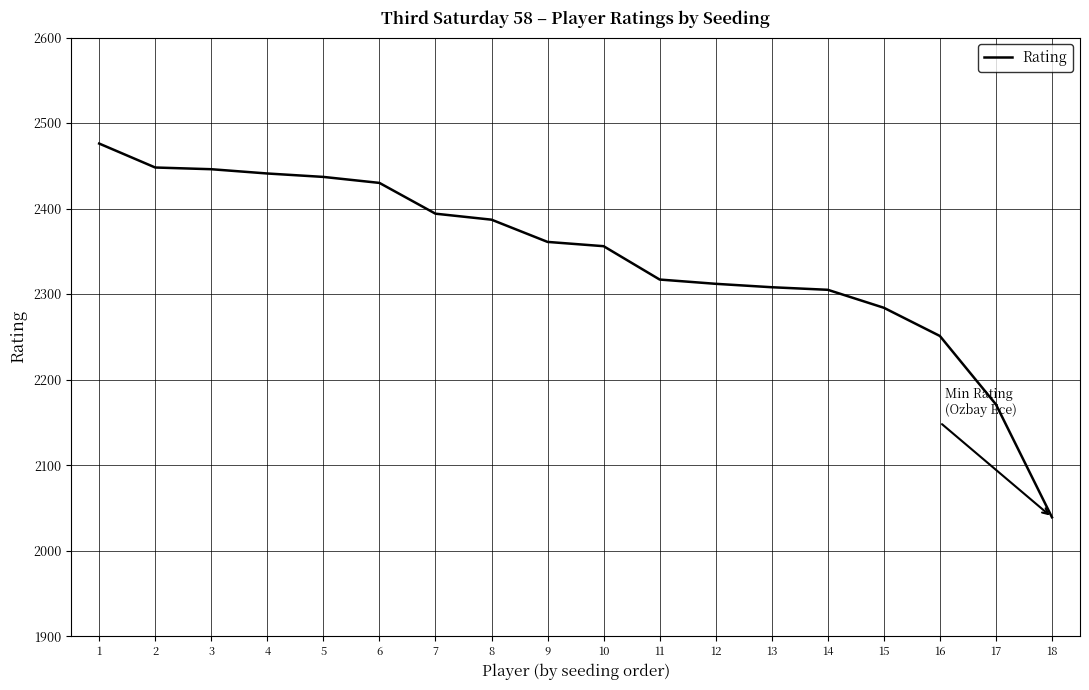

What is the average value?

2342